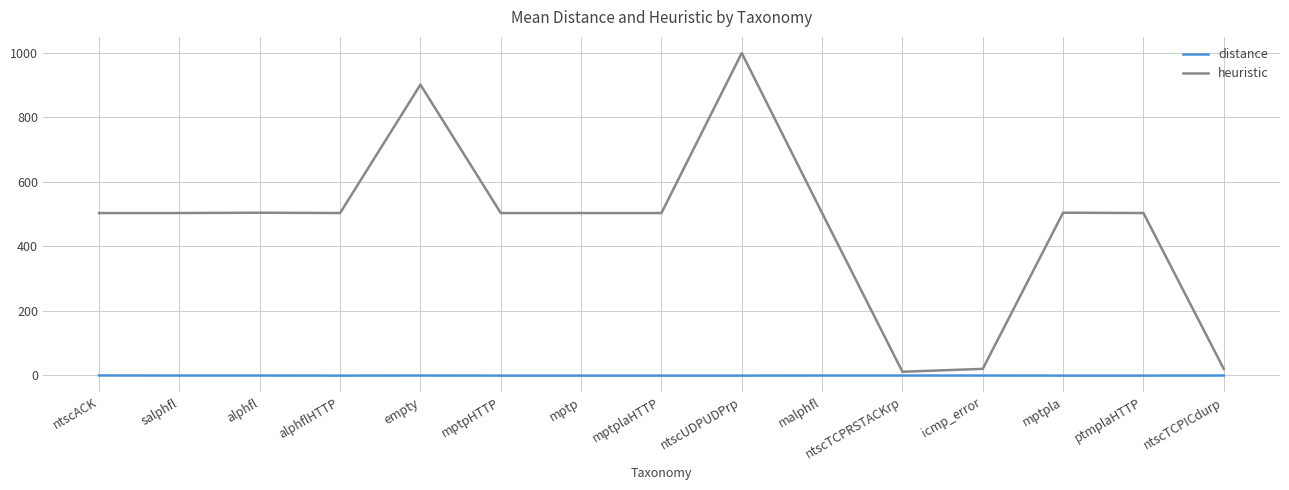

What is the maximum value for heuristic?

999.0